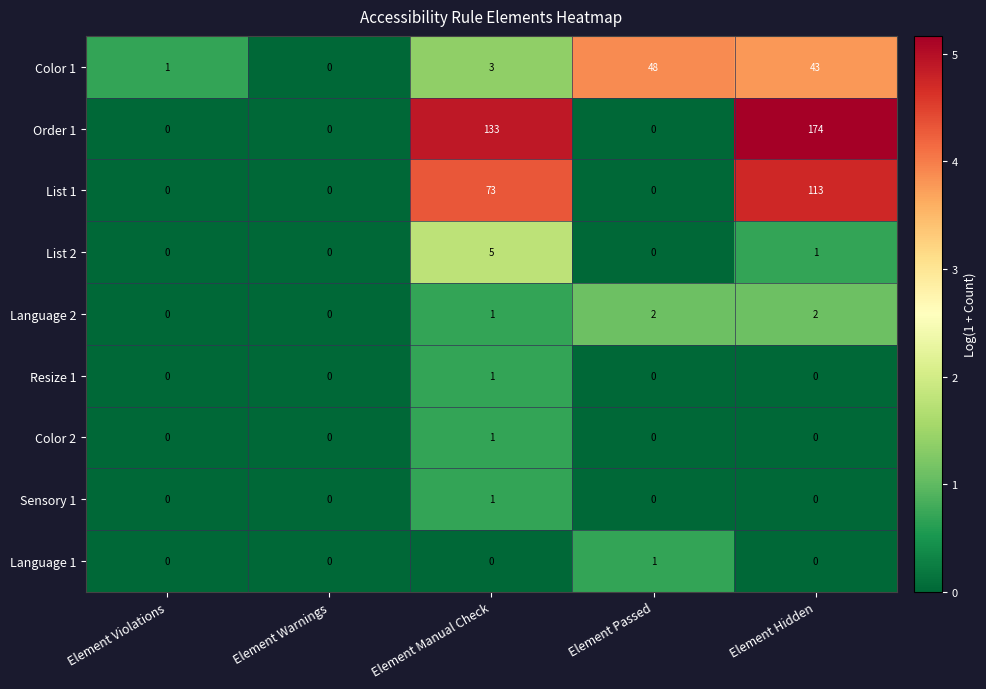

At which category is the sum across all series the highest?

Element Hidden